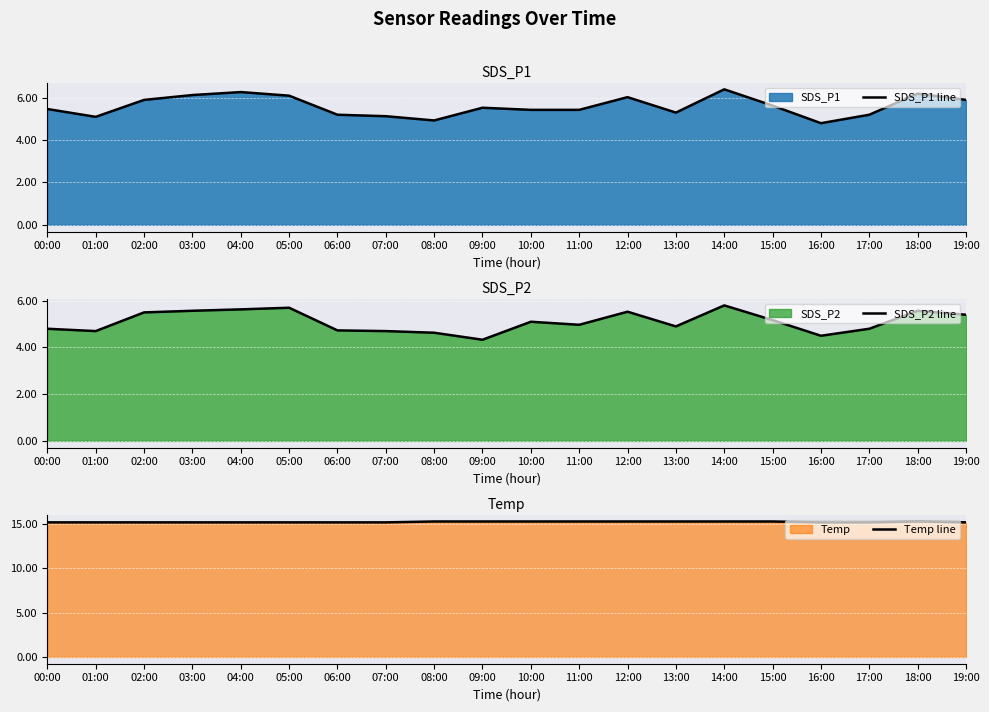

The value of SDS_P1 line at 18:00 is 6.2. True or false?

True